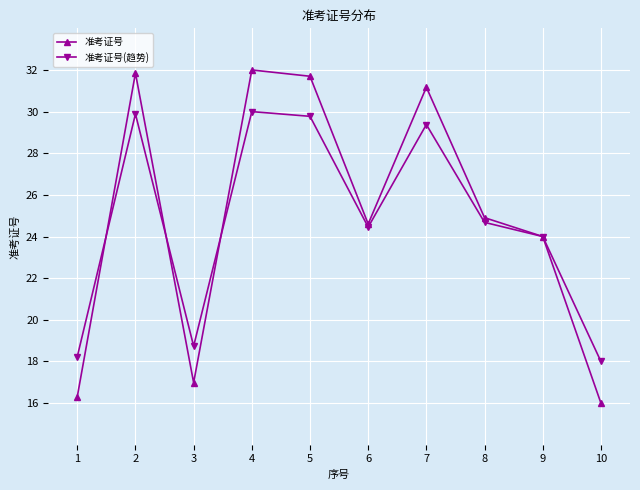

In 准考证号(趋势), how many points are lower than both neighbors (excluding endpoints)?

2